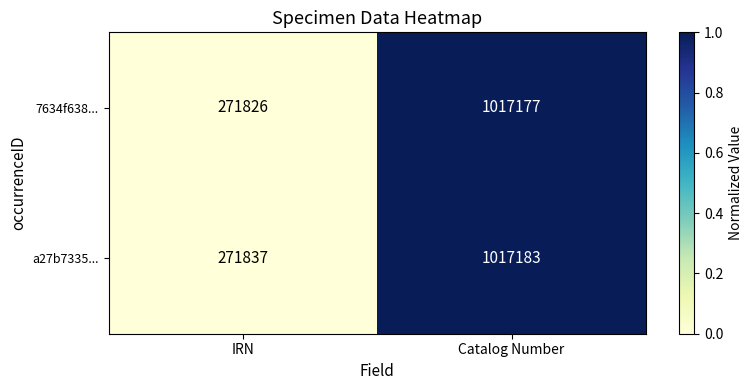

True or false: 7634f638... has a value of 642552 at Catalog Number.

False